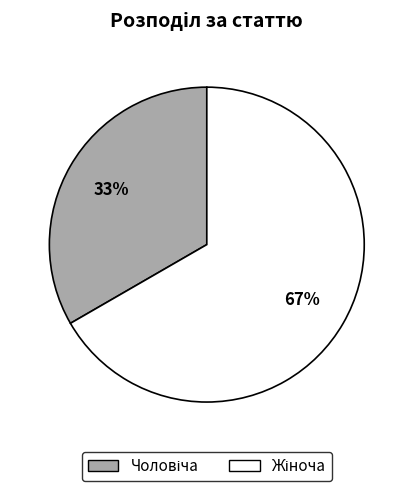

To the nearest percent, what is the average slice percentage?

50%